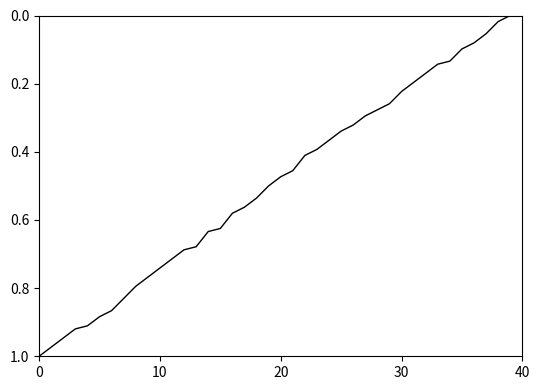

What is the difference between the maximum and second lowest values?

1.0